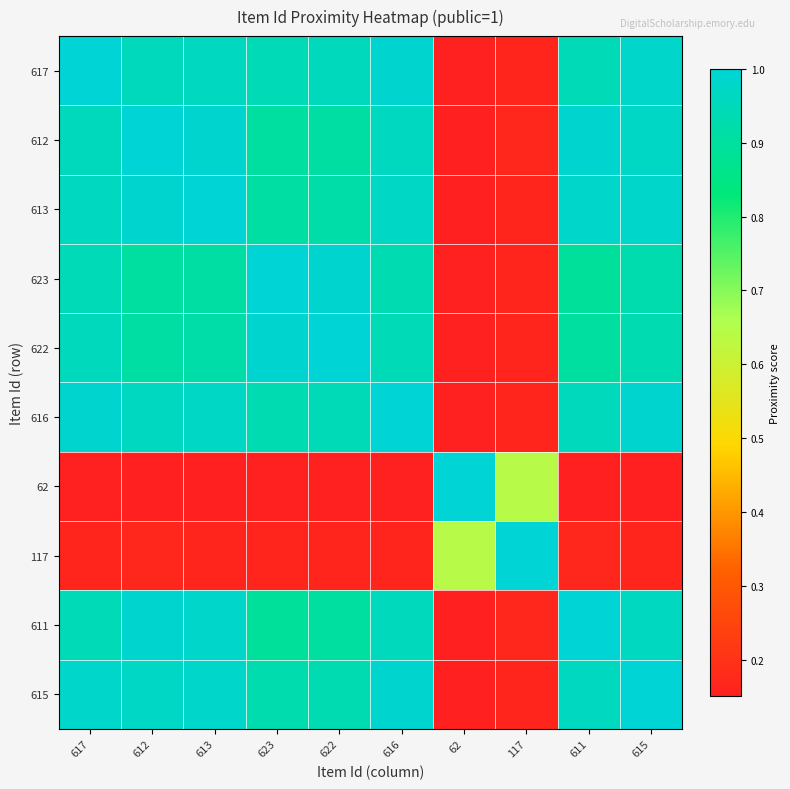

Reading left to right, what are all the values shown in this chart?

617: 617=1.0	612=1.0	613=1.0	623=0.9	622=1.0	616=1.0	62=0.2	117=0.2	611=0.9	615=1.0
612: 617=1.0	612=1.0	613=1.0	623=0.9	622=0.9	616=1.0	62=0.2	117=0.2	611=1.0	615=1.0
613: 617=1.0	612=1.0	613=1.0	623=0.9	622=0.9	616=1.0	62=0.2	117=0.2	611=1.0	615=1.0
623: 617=0.9	612=0.9	613=0.9	623=1.0	622=1.0	616=0.9	62=0.2	117=0.2	611=0.9	615=0.9
622: 617=1.0	612=0.9	613=0.9	623=1.0	622=1.0	616=0.9	62=0.2	117=0.2	611=0.9	615=0.9
616: 617=1.0	612=1.0	613=1.0	623=0.9	622=0.9	616=1.0	62=0.2	117=0.2	611=1.0	615=1.0
62: 617=0.2	612=0.2	613=0.2	623=0.2	622=0.2	616=0.2	62=1.0	117=0.6	611=0.2	615=0.2
117: 617=0.2	612=0.2	613=0.2	623=0.2	622=0.2	616=0.2	62=0.6	117=1.0	611=0.2	615=0.2
611: 617=0.9	612=1.0	613=1.0	623=0.9	622=0.9	616=1.0	62=0.2	117=0.2	611=1.0	615=1.0
615: 617=1.0	612=1.0	613=1.0	623=0.9	622=0.9	616=1.0	62=0.2	117=0.2	611=1.0	615=1.0